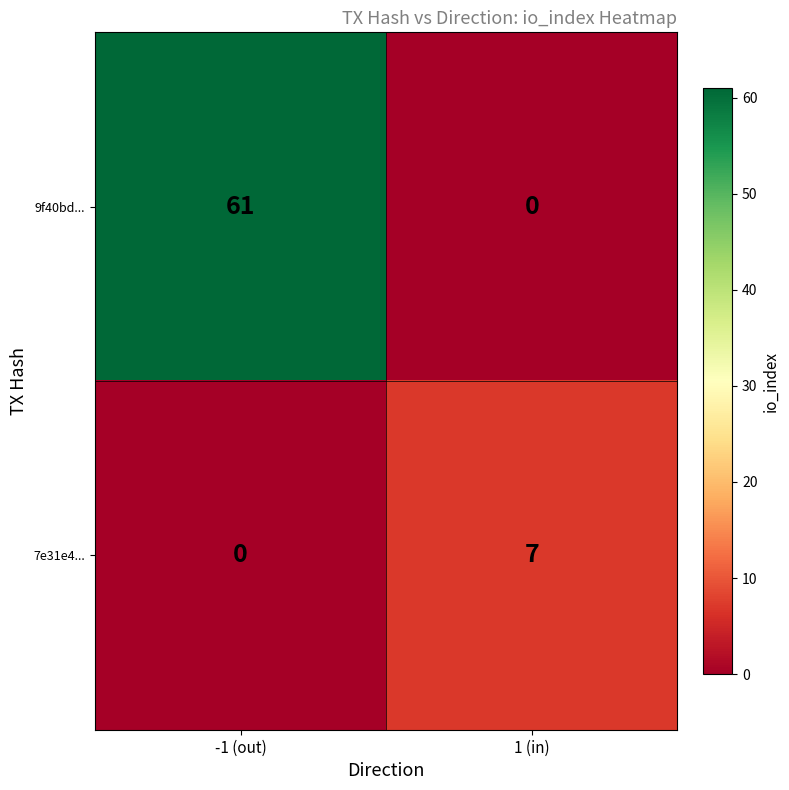

Which series has the widest spread of values?

9f40bd...